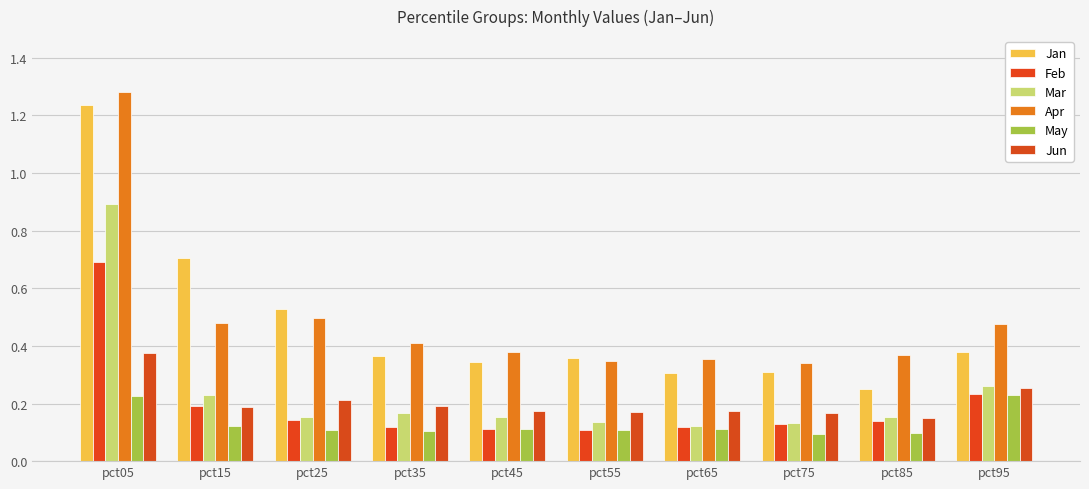

Which series has the largest total across all categories?

Apr